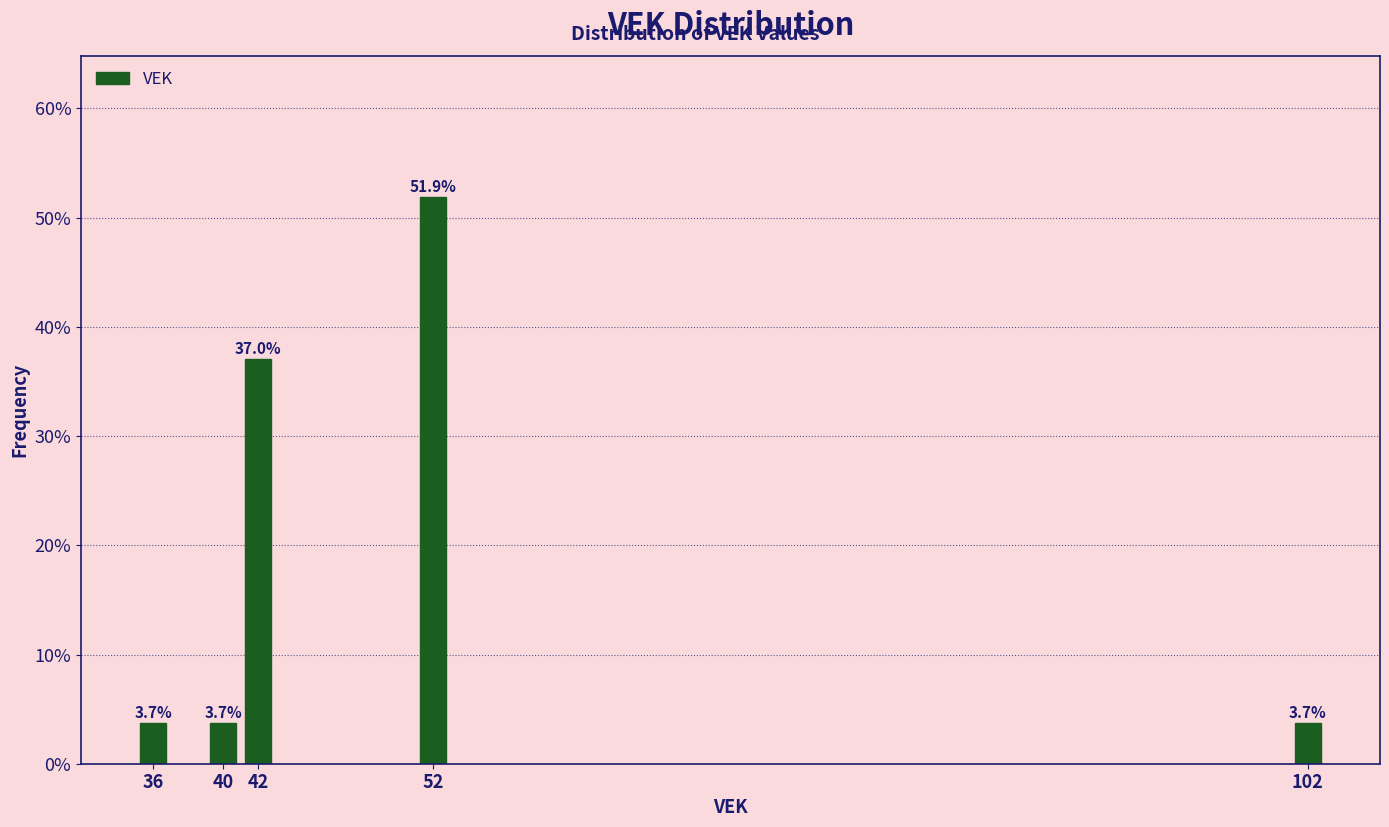

Reading left to right, transcribe all the data shown in this chart.

3.7	3.7	37.0	51.9	3.7